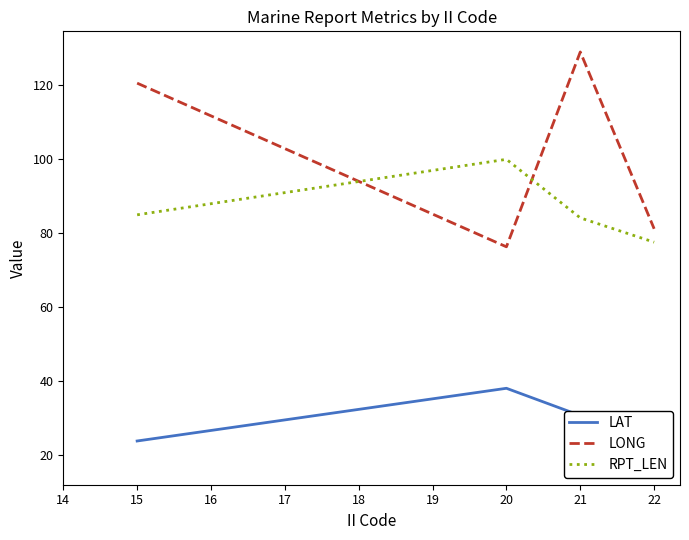

What is the sum of the LONG values at 22 and 21?

210.3